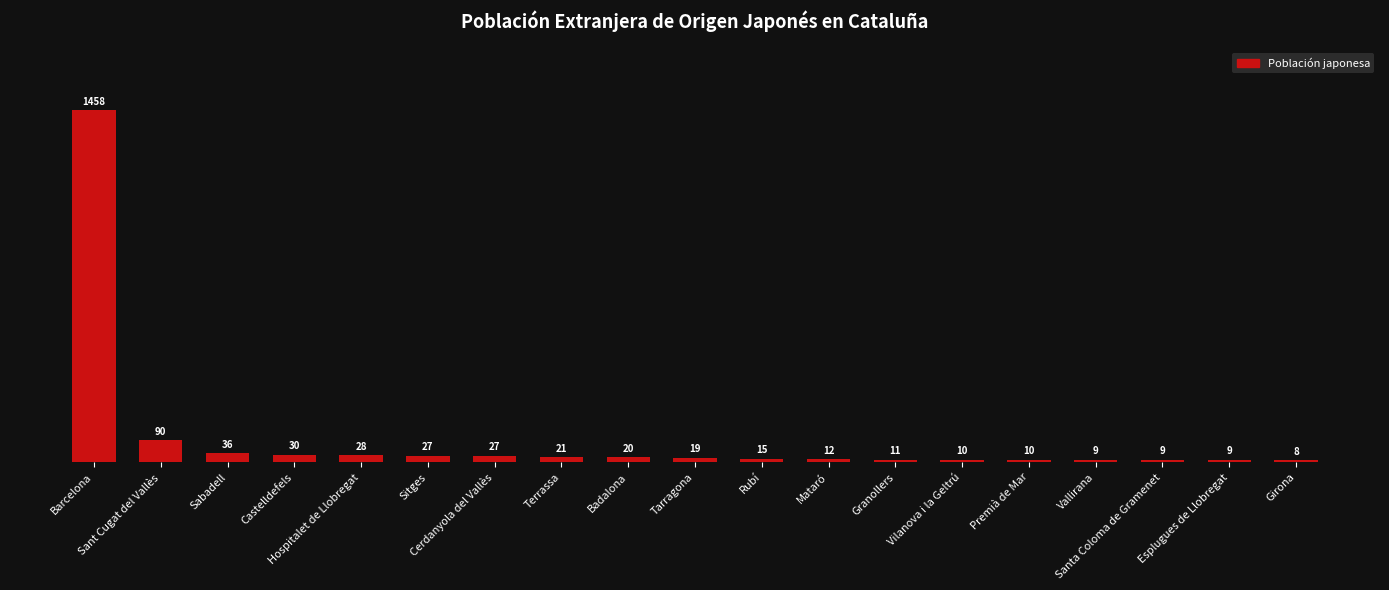

What is the value of the 13th bar from the left?

11